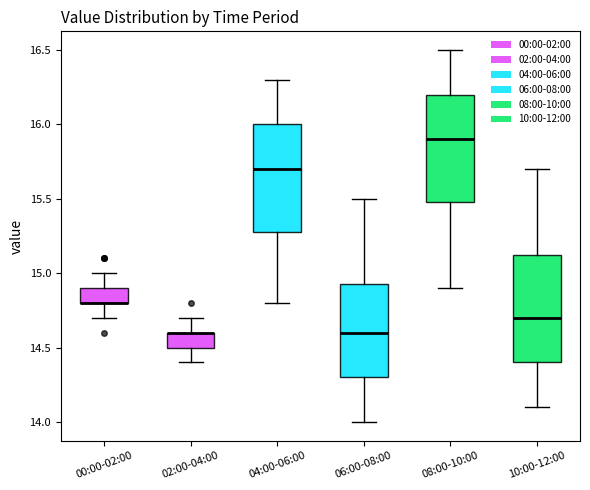

Where is the lower edge of the box for 00:00-02:00 on the y-axis? The values are not printed on the chart, so give them approximately, as read against the axis.

14.80